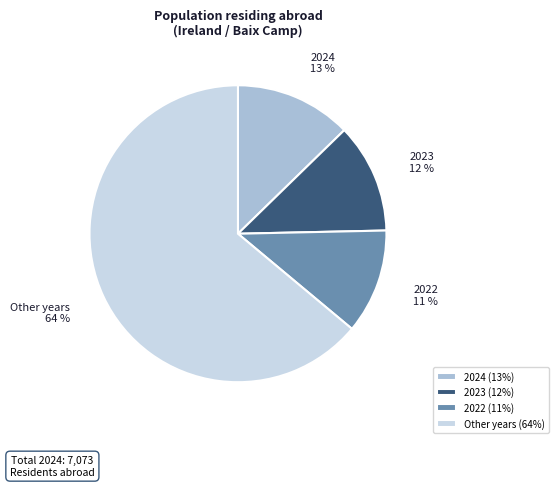

Between Other years and 2023, which is larger?

Other years